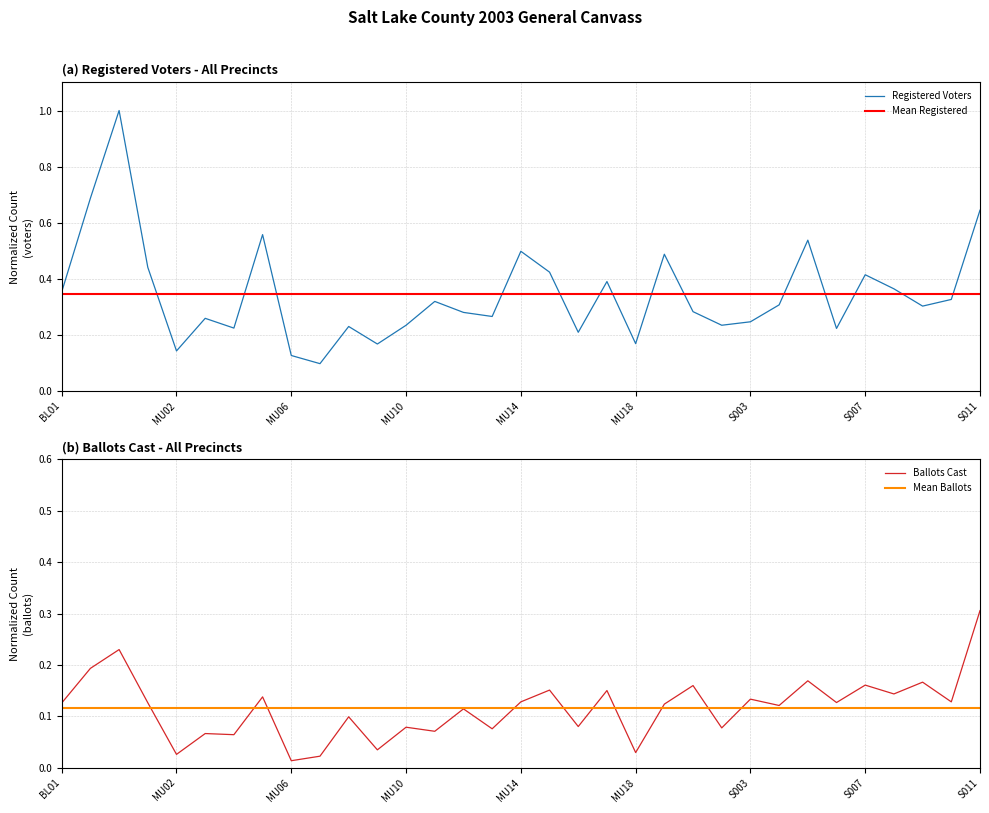

At which category is the sum across all series the highest?

HR01